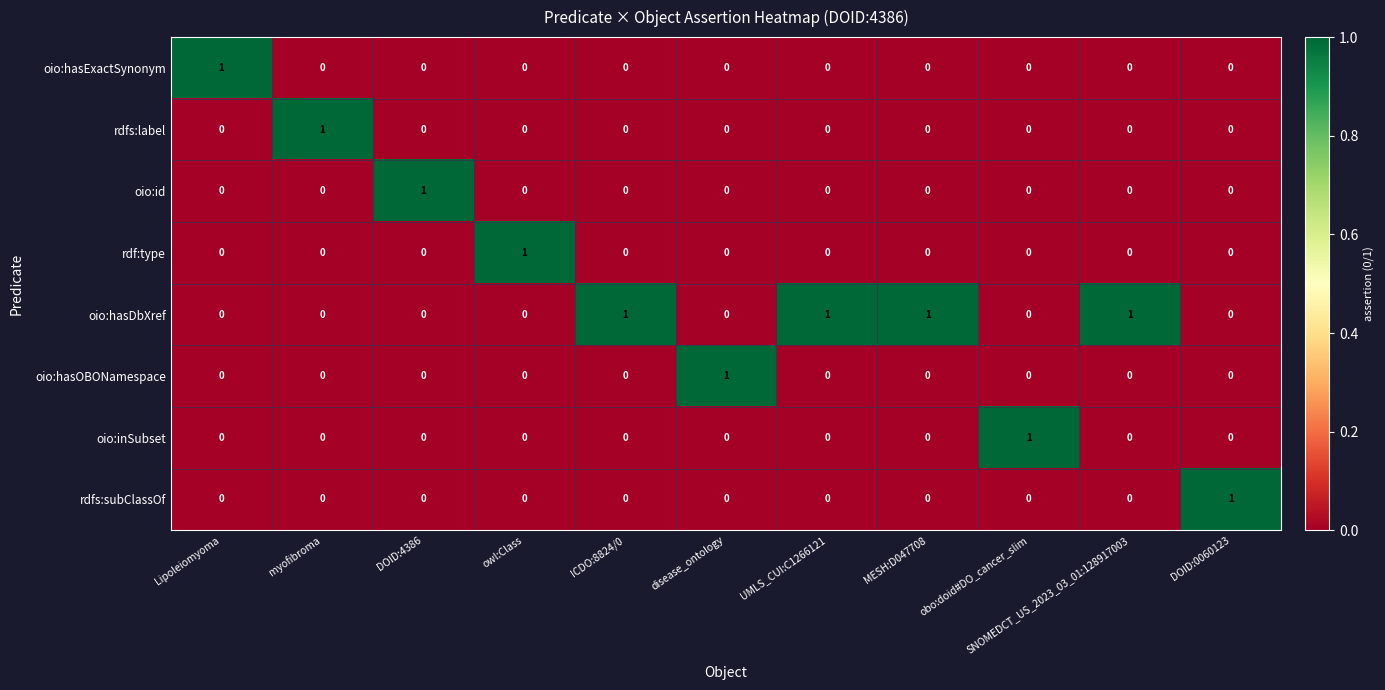

Count the rdfs:subClassOf values in the range 0 to 1.

11